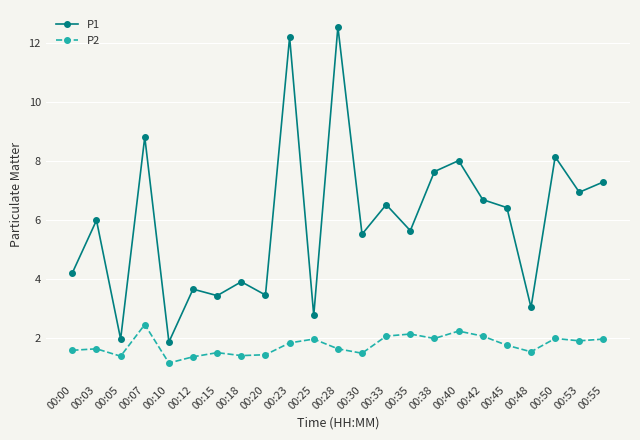

Does the chart display data point markers on the line(s)?

Yes